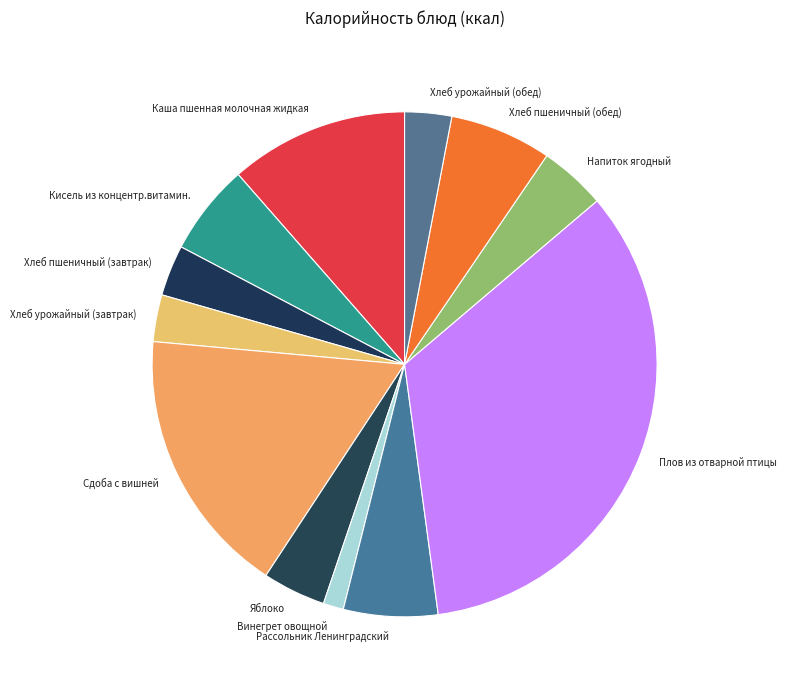

Is it true that Хлеб урожайный (завтрак) is 14% of the pie?

False